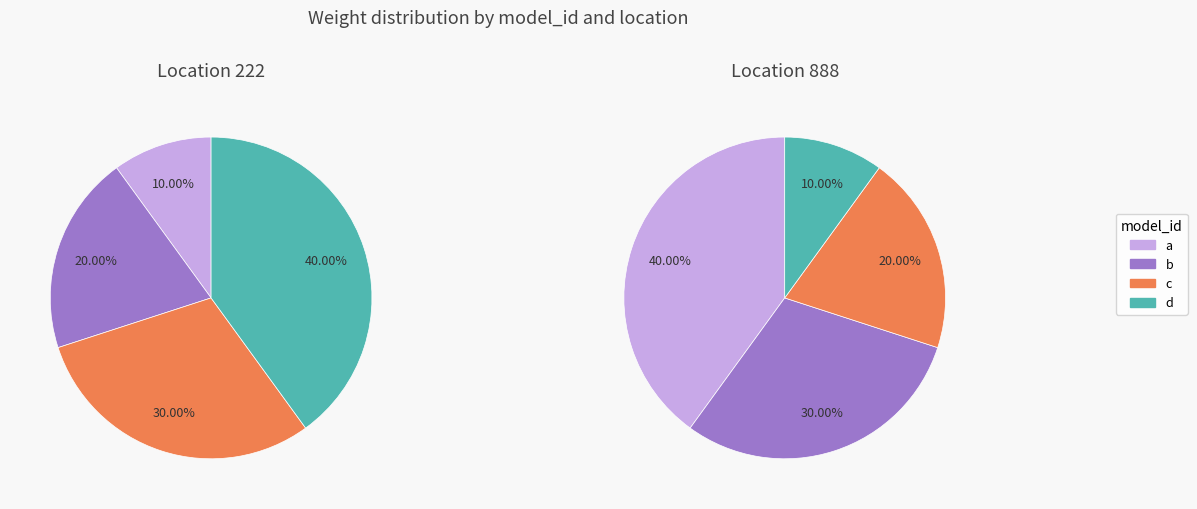

Between c and b, which is larger?

c